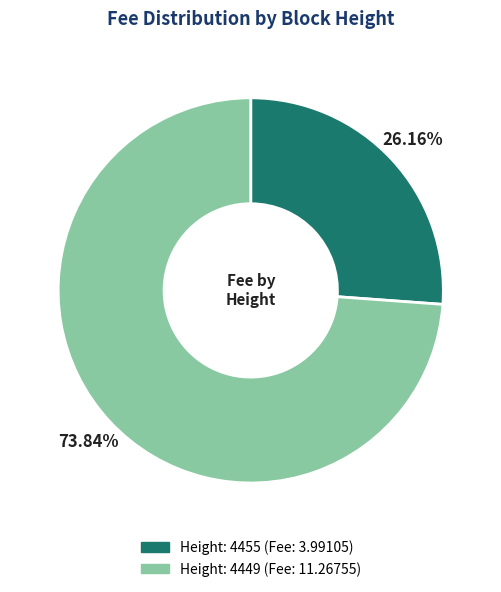

Is there a majority slice in this chart?

Yes